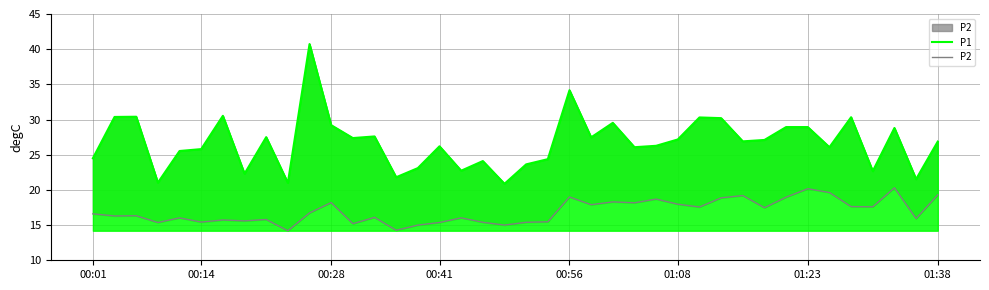

Rank the series by their maximum value, from highest to lowest.

P1, P2